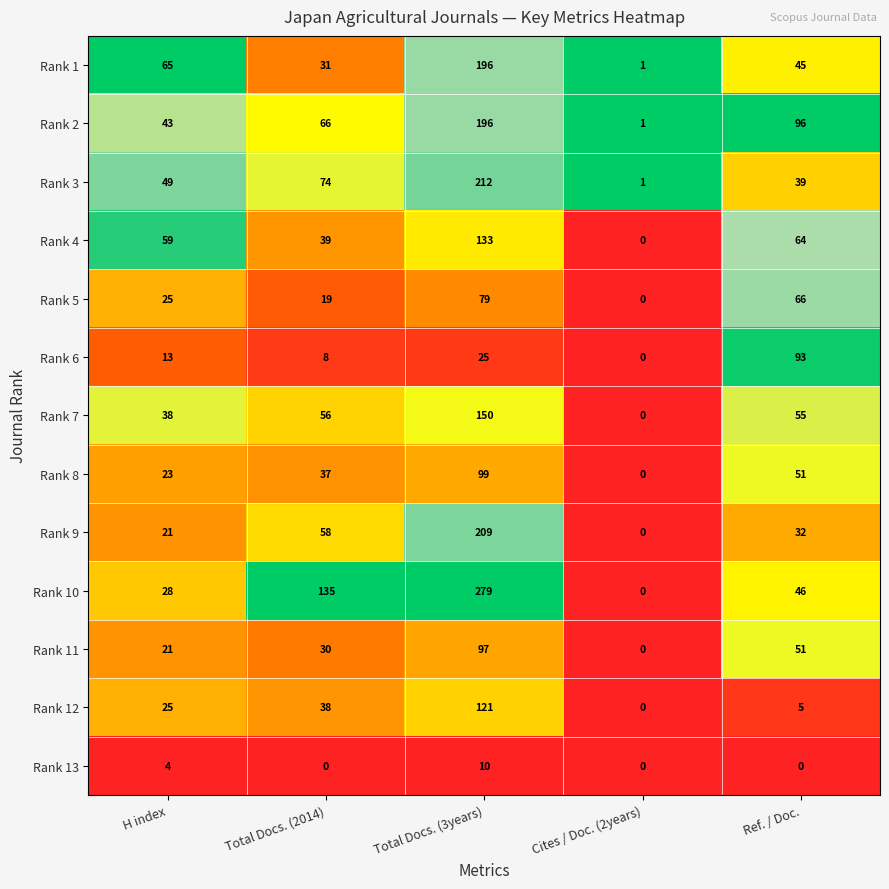

True or false: Rank 9 has a value of 58 at Total Docs. (2014).

True